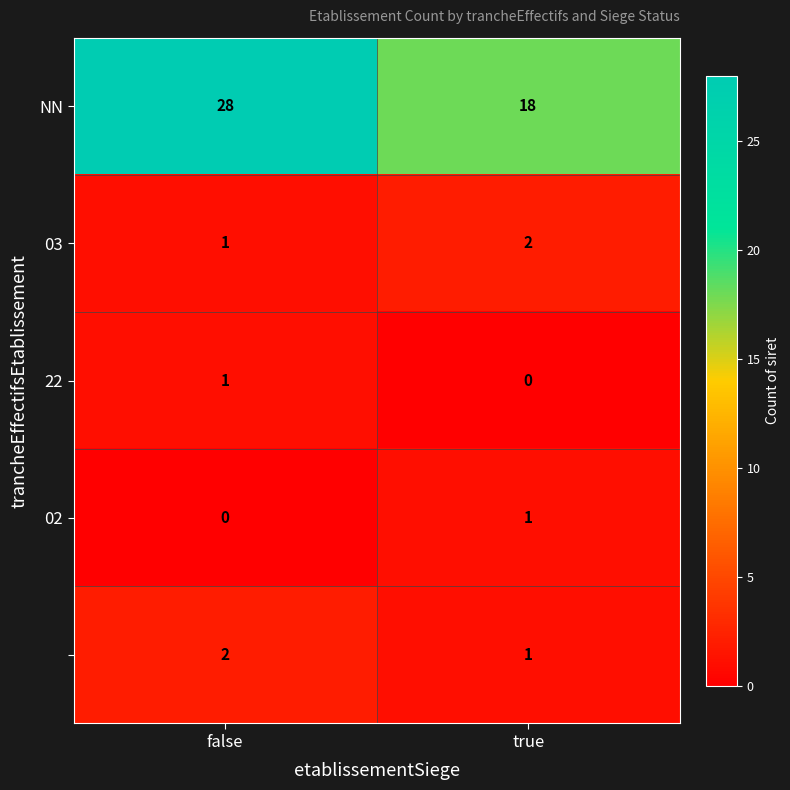

What is the maximum value shown in the chart?

28